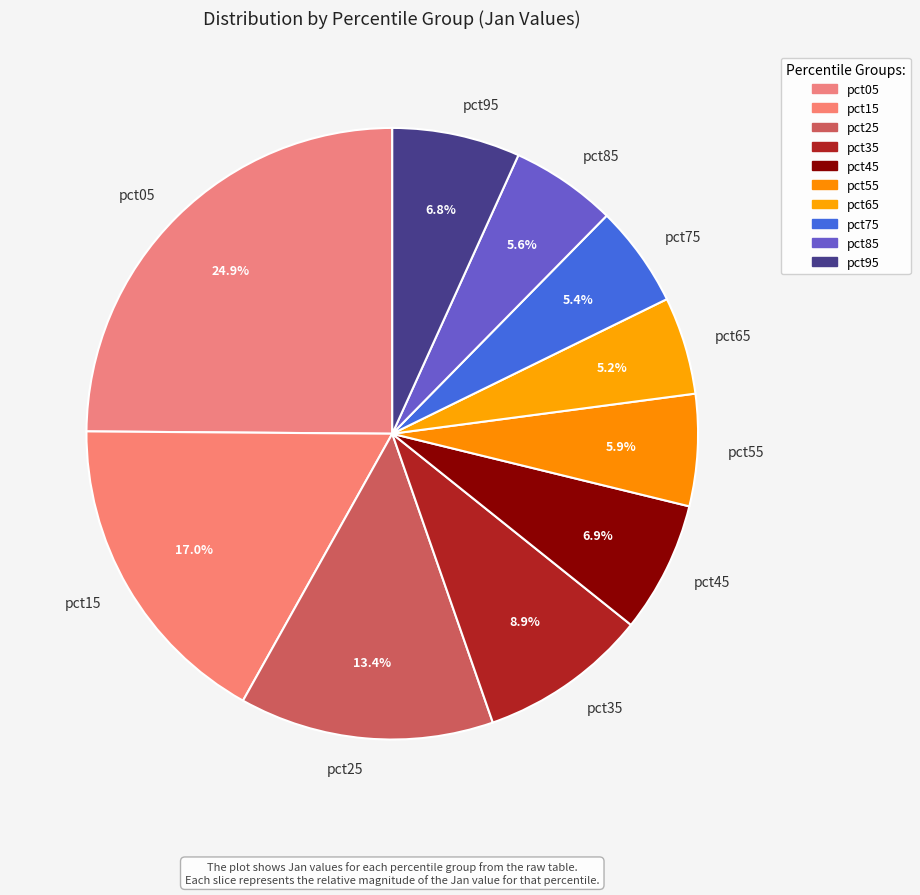

What is the largest slice in the pie chart?

pct05